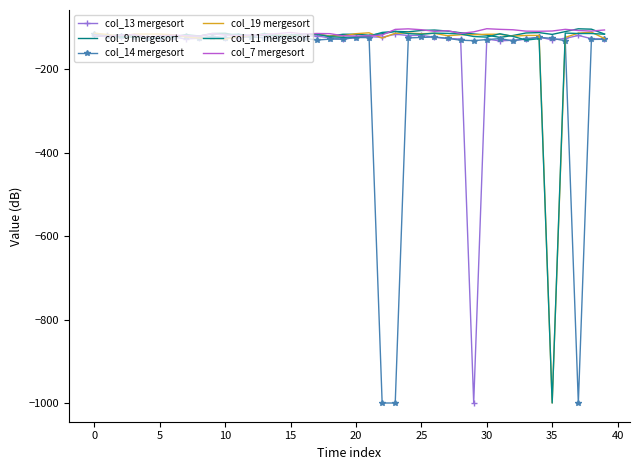

True or false: col_13 mergesort has more than 2 interior local peaks.

True